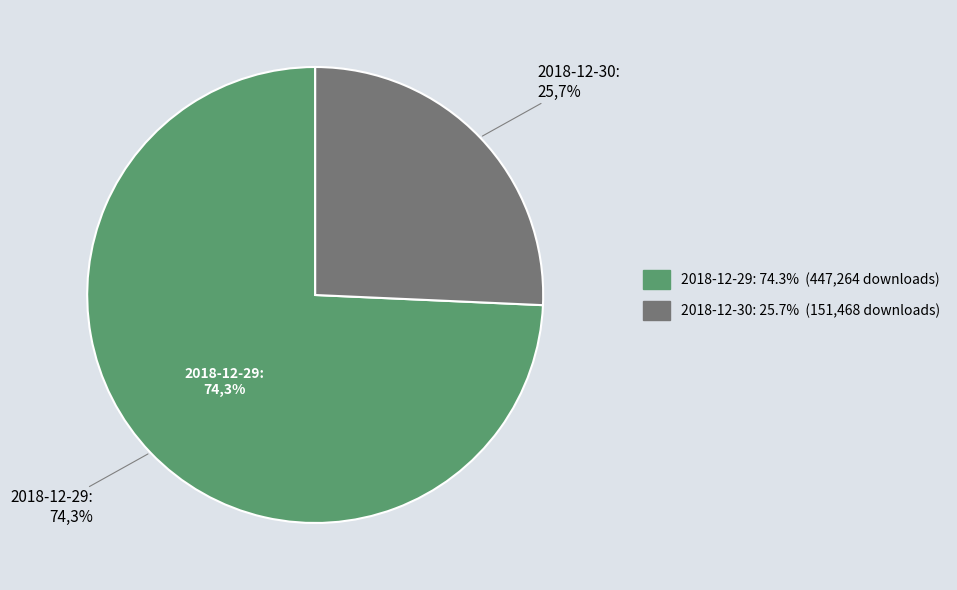

Which category has the smallest portion of the pie?

2018-12-30